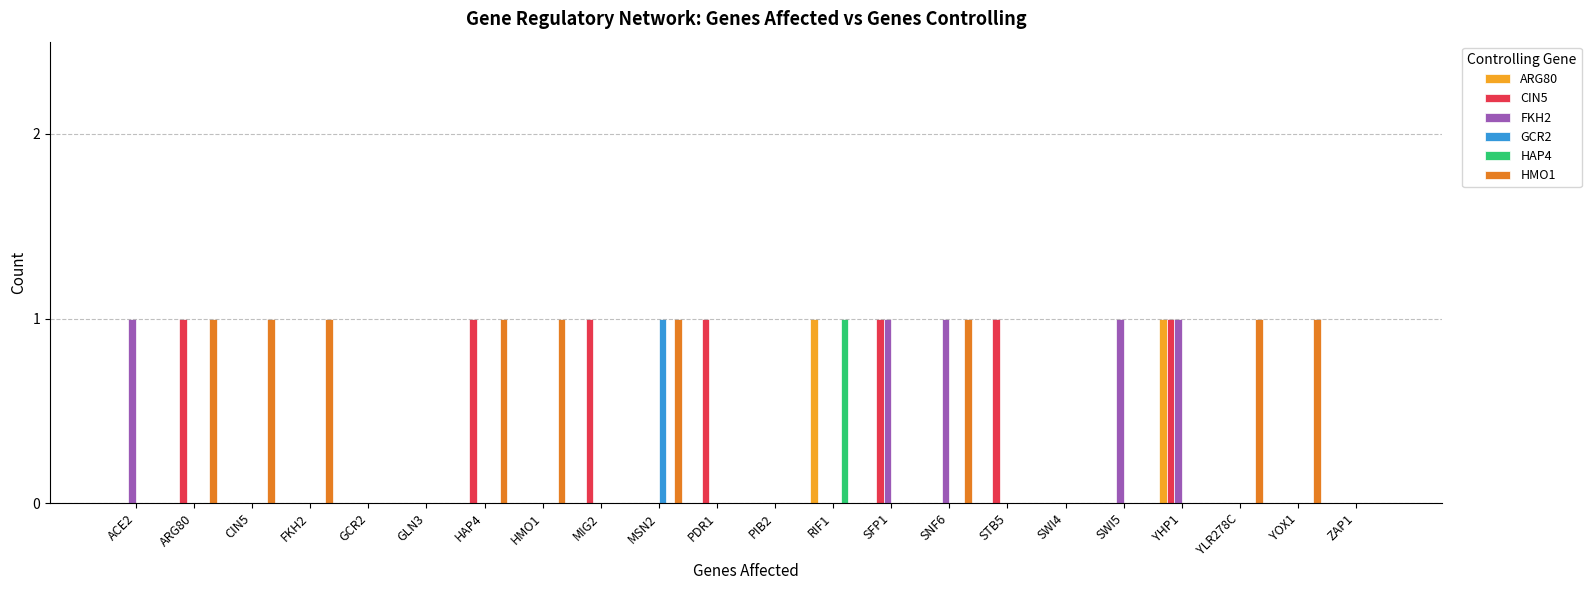

True or false: HMO1 has a value of 0 at PDR1.

True